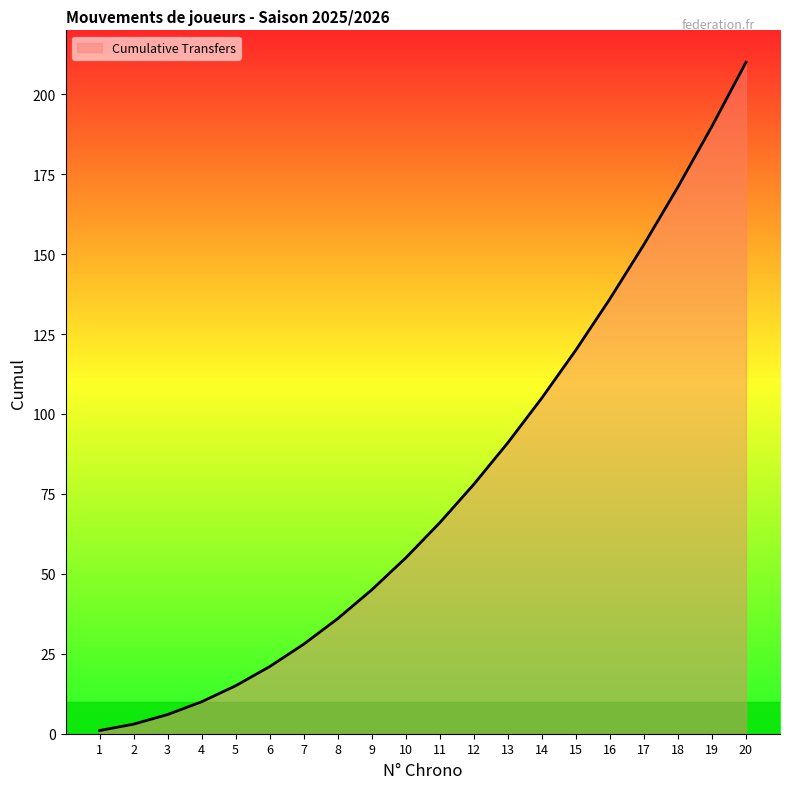

Does the chart display data point markers on the line(s)?

No